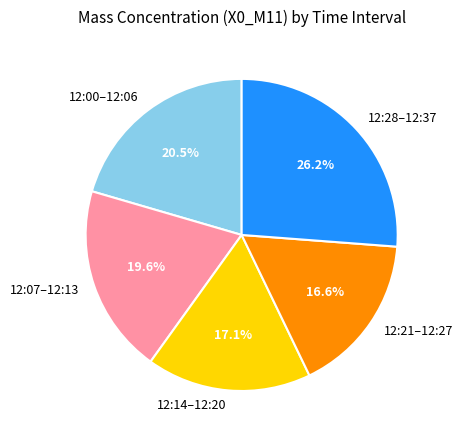

Do 12:00–12:06 and 12:07–12:13 together represent more than half of the pie?

No